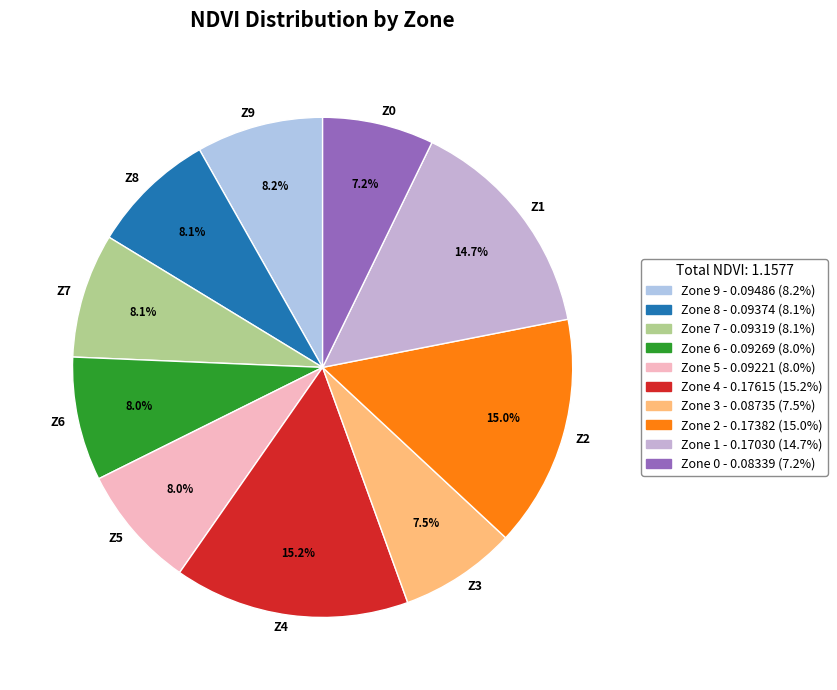

How many segments does this pie chart have?

10